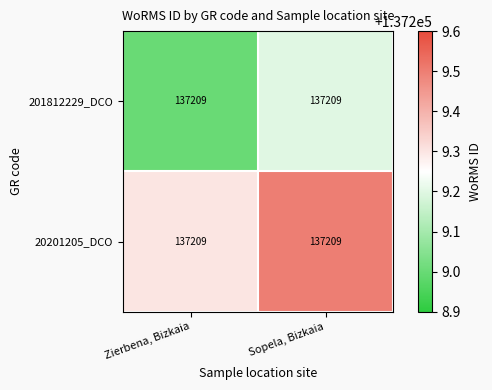

Which category has the lowest value in the 20201205_DCO series?

Zierbena, Bizkaia